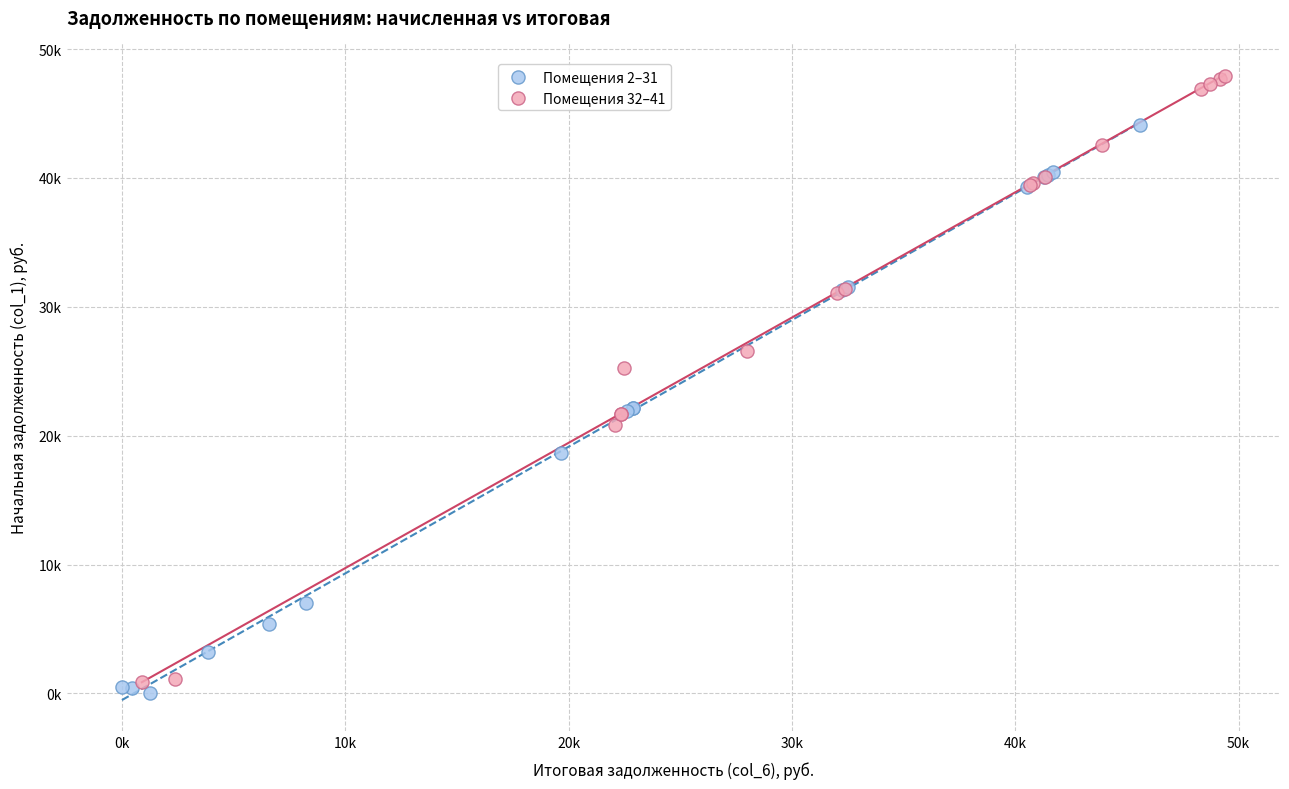

What are all the series names shown in the legend?

Помещения 2–31, Помещения 32–41